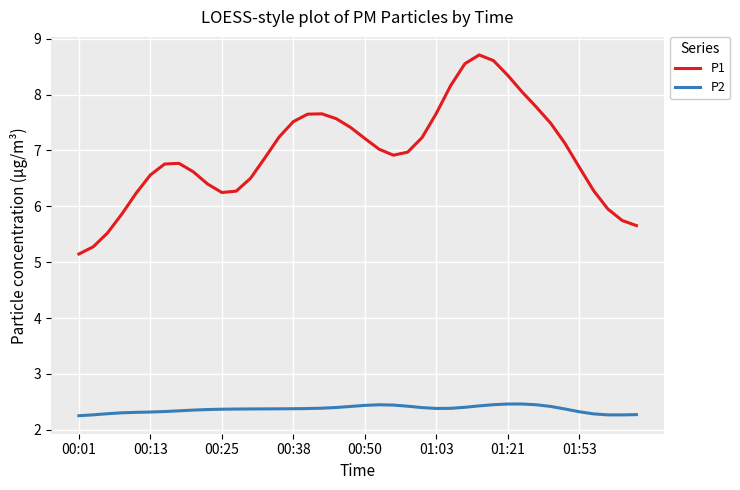

True or false: P2 and P1 cross at least once.

False